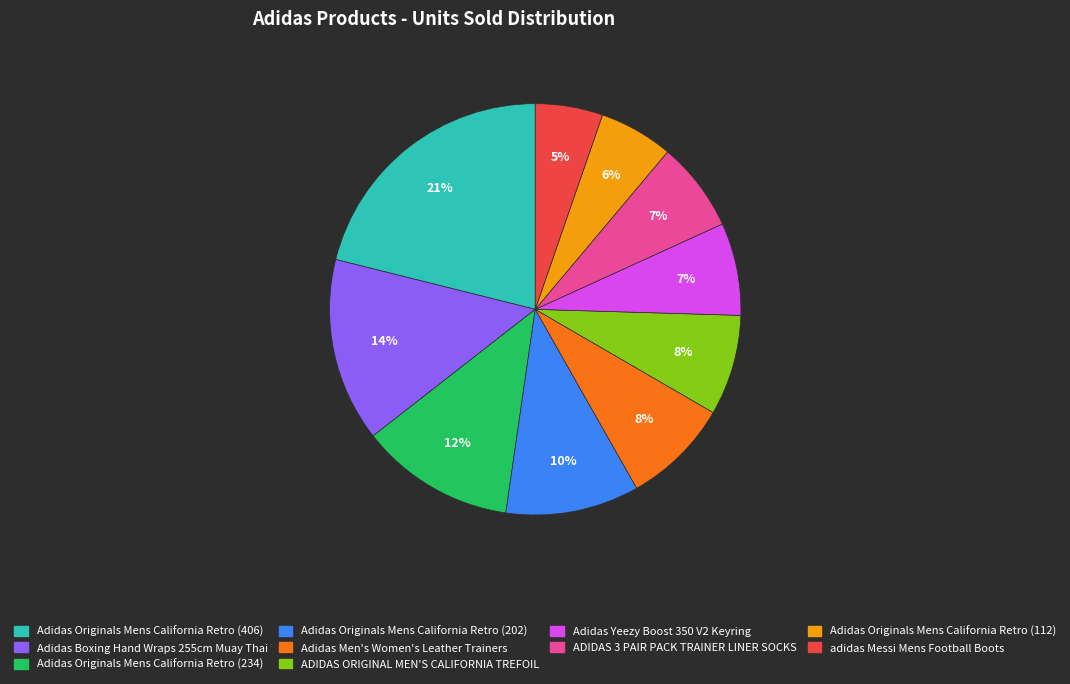

To the nearest percent, what percentage of the pie is Adidas Originals Mens California Retro (202)?

10%